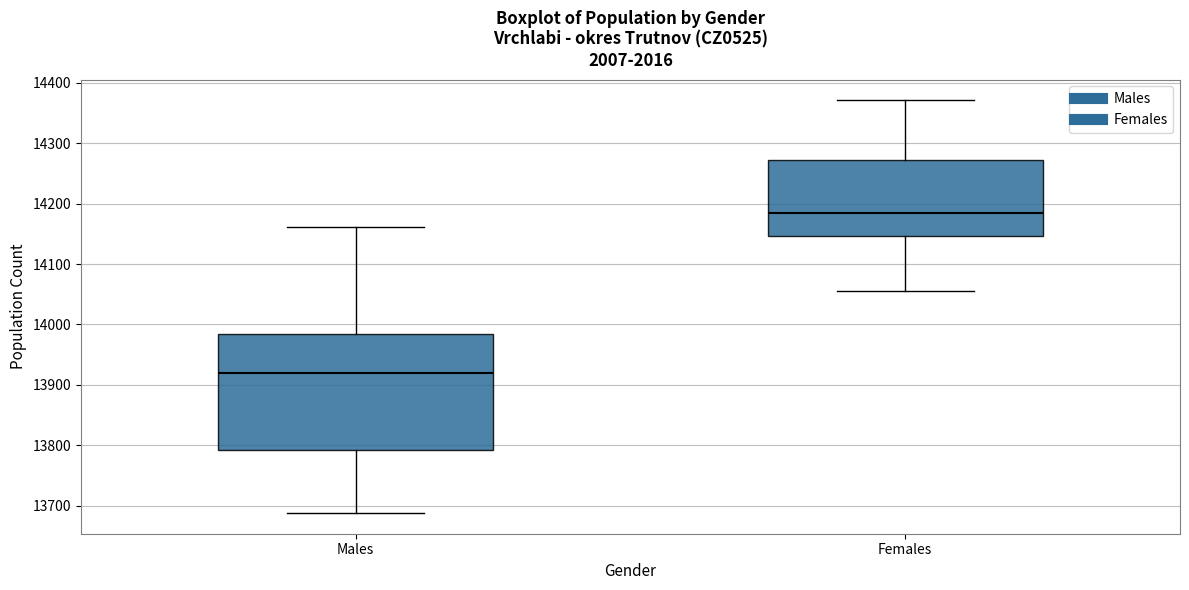

Reading left to right, transcribe this box plot: for each box, give where its median line is, the range the box spans, and where its two whiskers end, as read against the y-axis. The values are not printed on the chart, so give them approximately, as read against the axis.

Males: median 13920, box 13790 to 13980, whiskers 13690 to 14160
Females: median 14190, box 14150 to 14270, whiskers 14060 to 14370